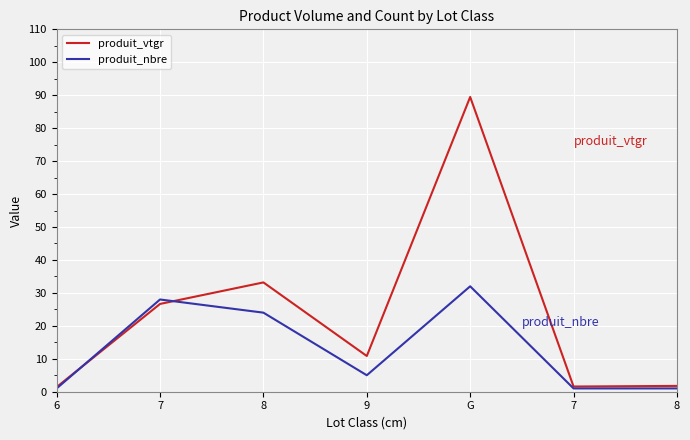

Rank the series by their average value, from highest to lowest.

produit_vtgr, produit_nbre